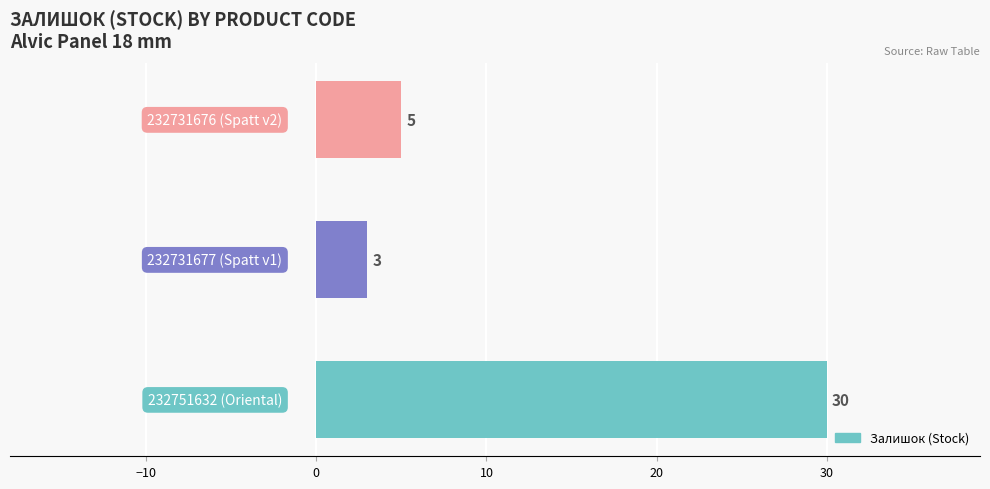

What is the greatest value displayed?

30